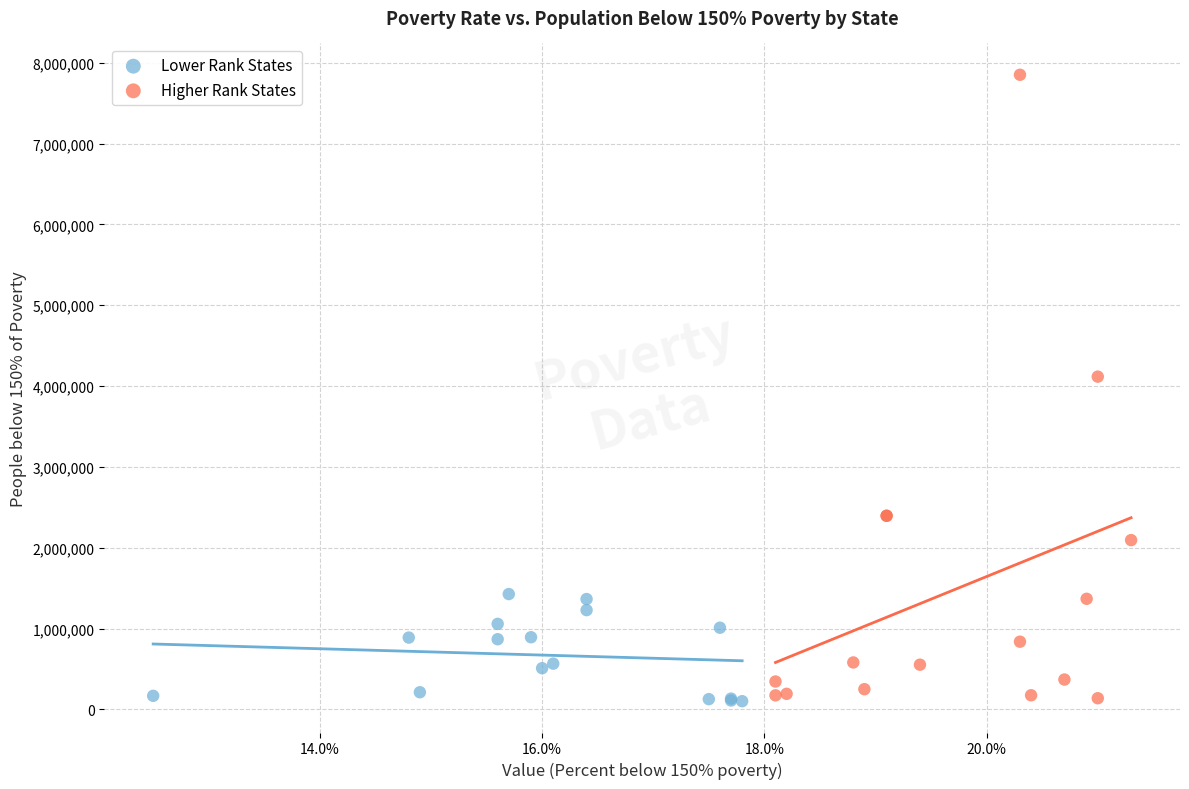

Which series has the largest Y range (max minus min)?

Higher Rank States